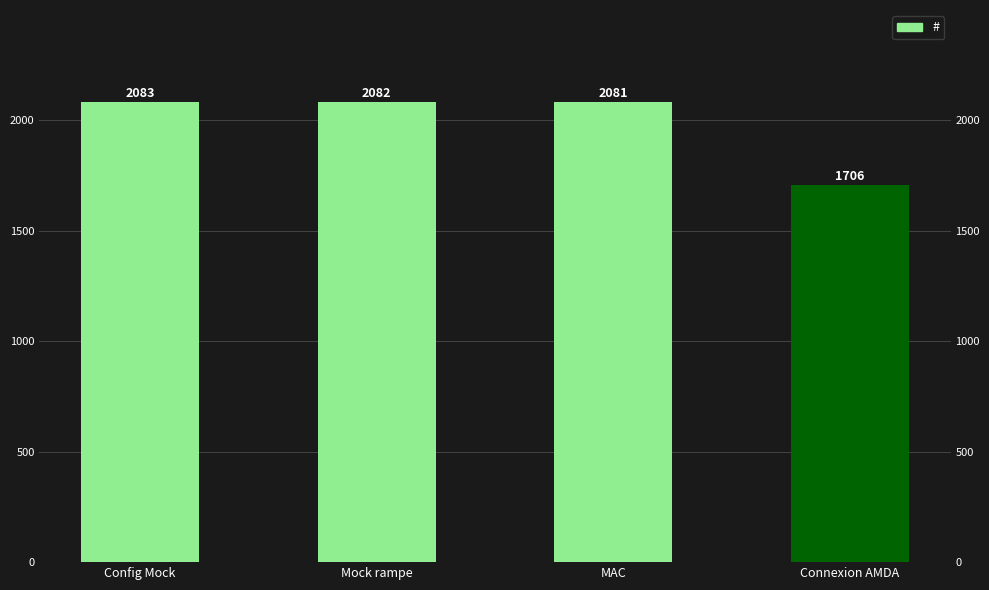

Does the chart contain stacked bars?

No